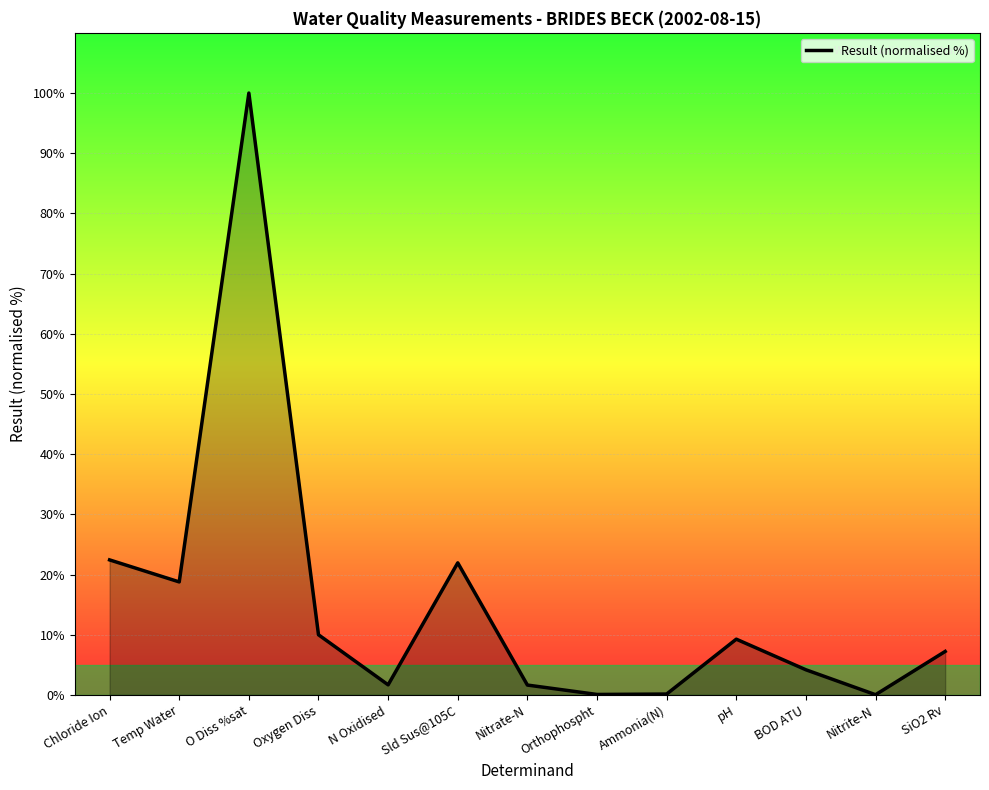

What is the maximum value shown in the chart?

100.0